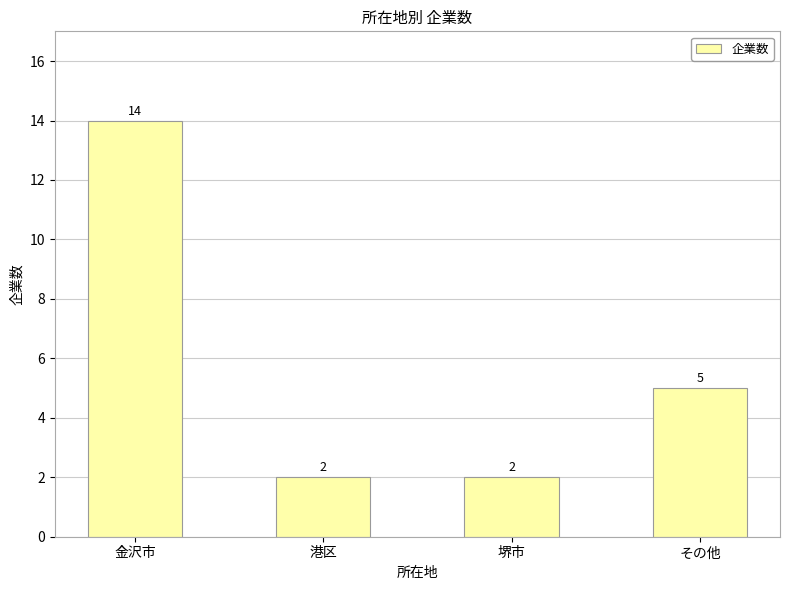

What is the difference between the values at 堺市 and その他?

3